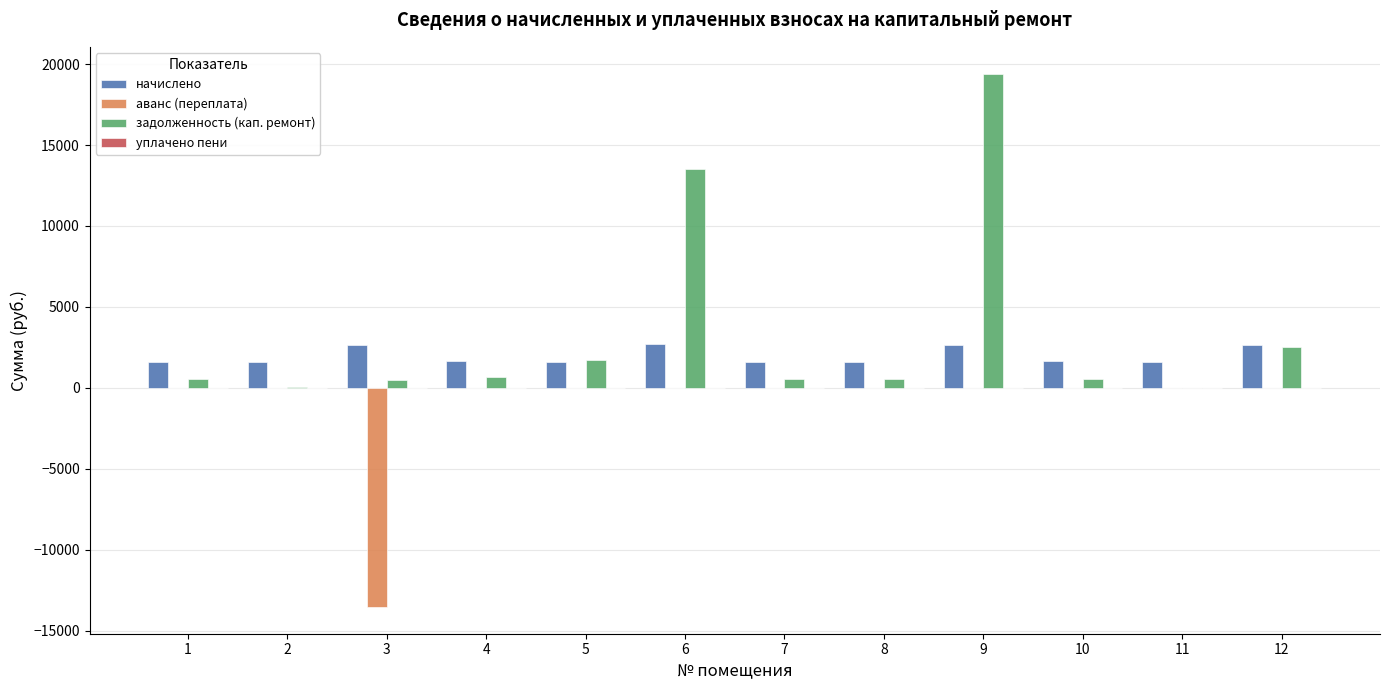

The value of аванс (переплата) at 10 is 8492.0. True or false?

False